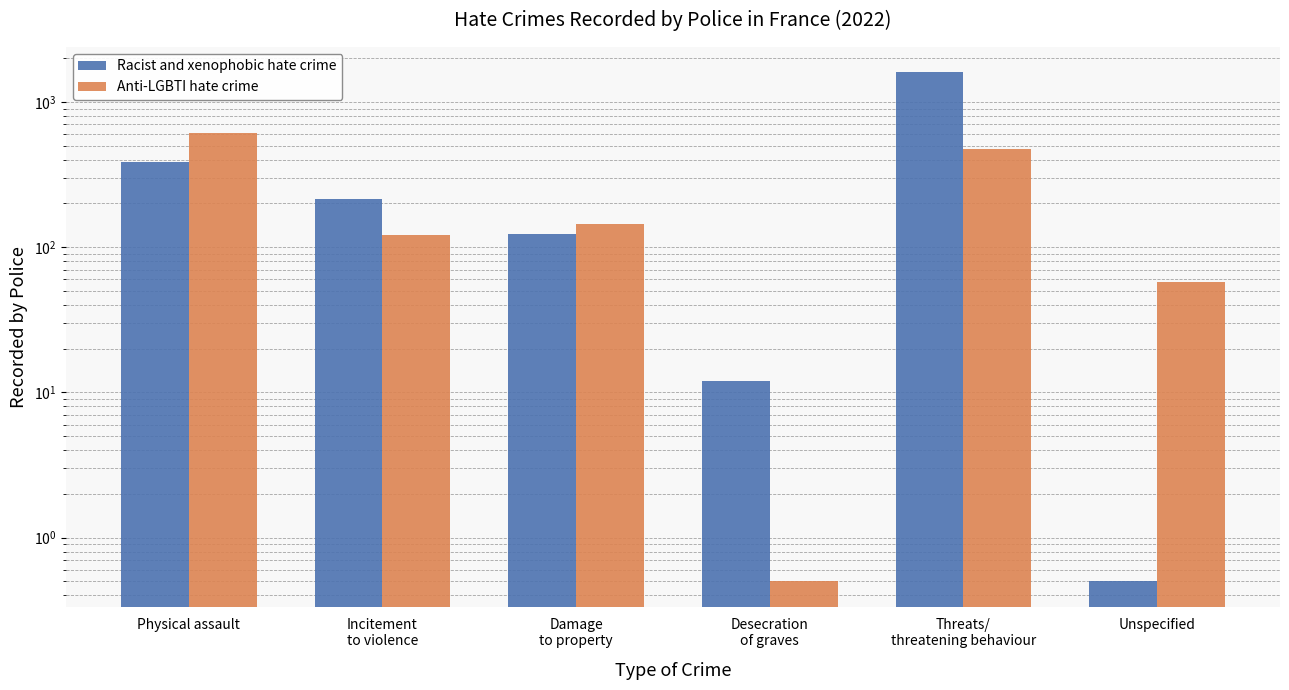

How many categories are shown in the chart?

6